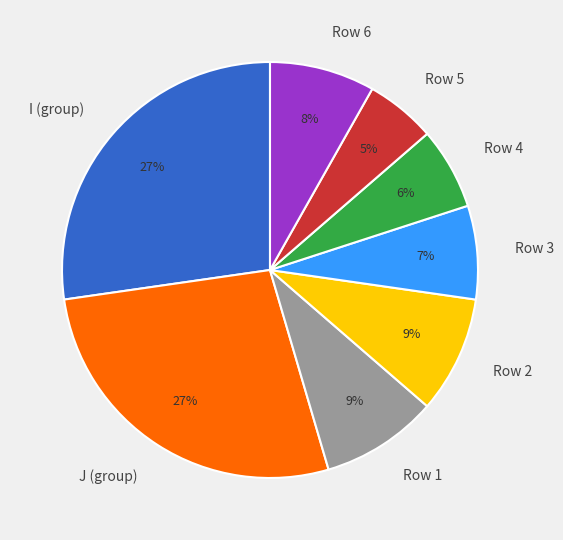

To the nearest percent, what portion does Row 2 represent?

9%